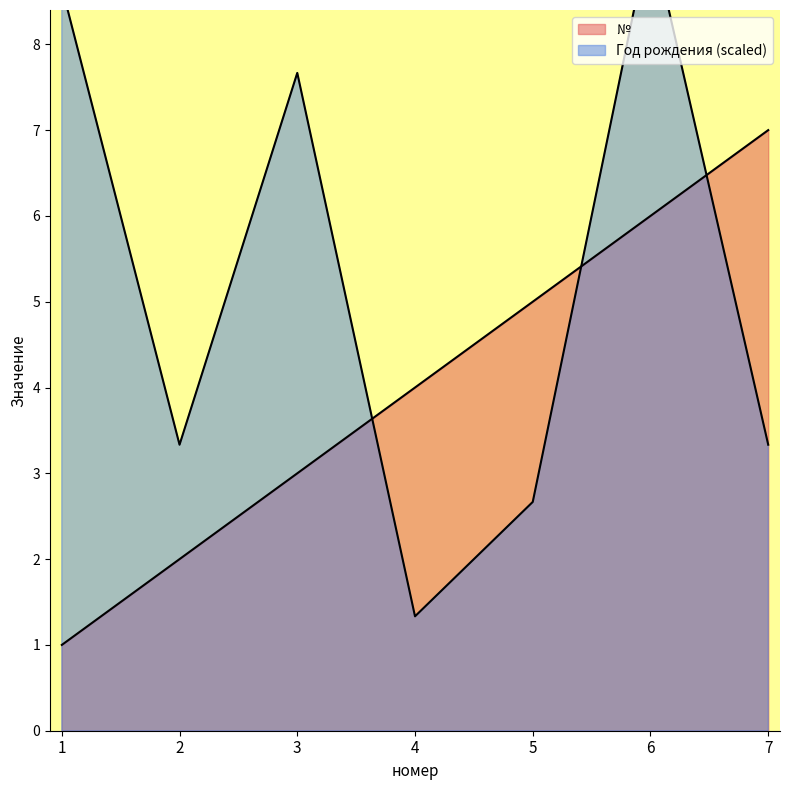

How many data points in № are above 4?

3